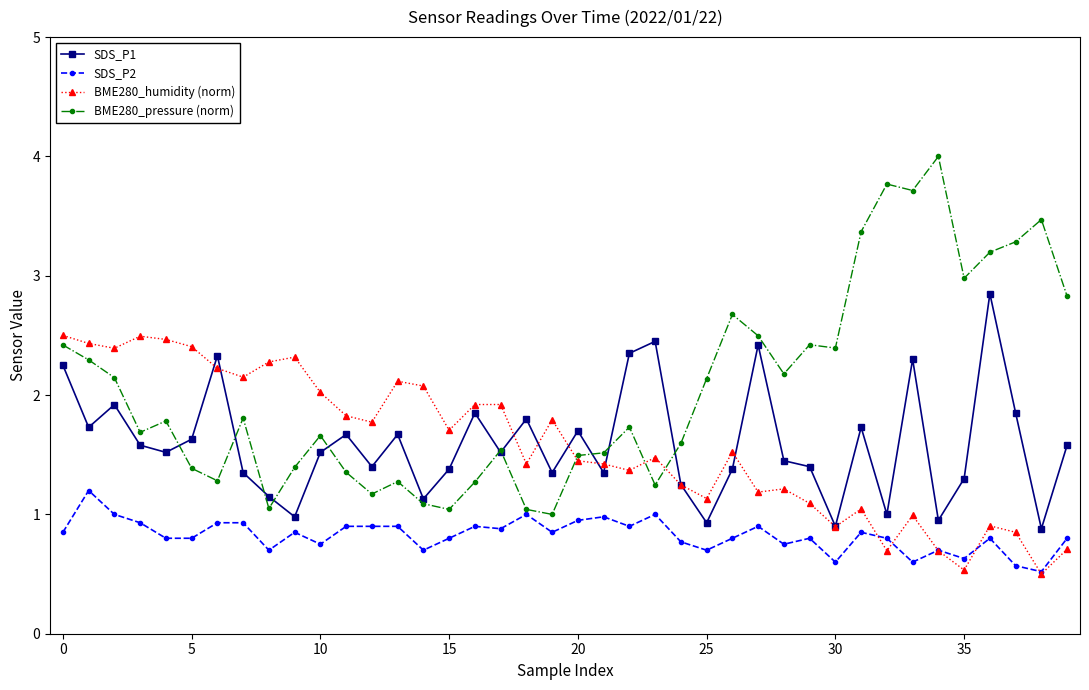

True or false: SDS_P2 has more than 1 interior local peaks.

True